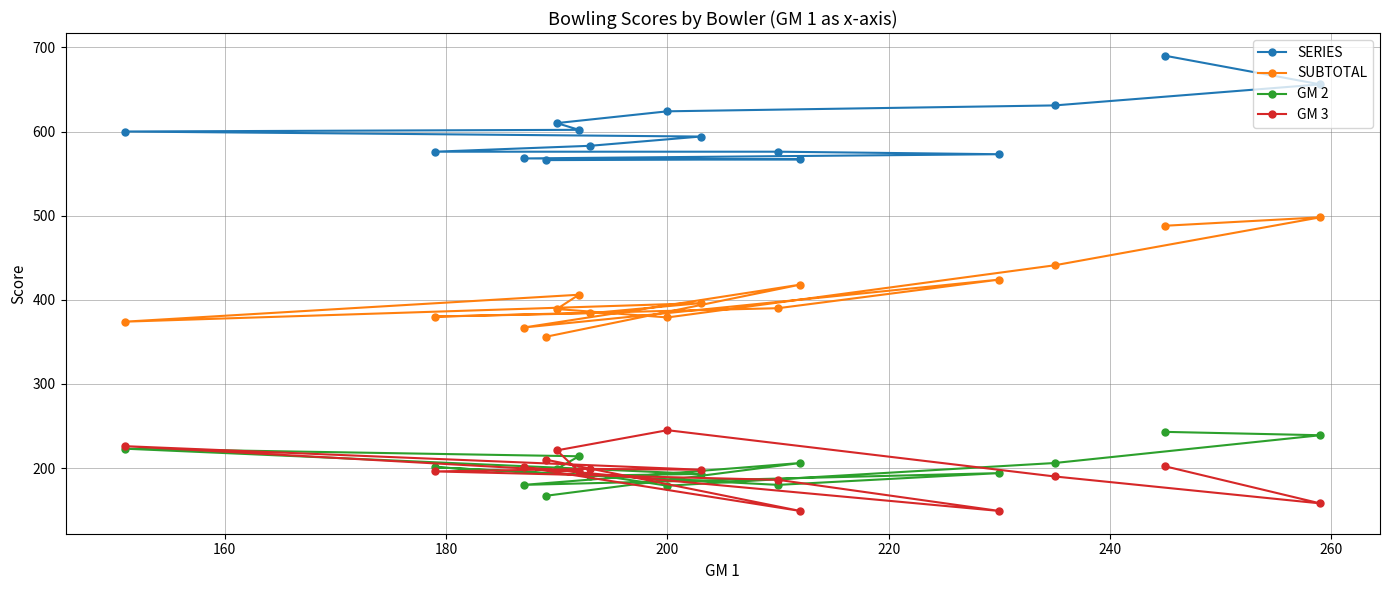

Reading left to right, what are all the values shown in this chart?

SERIES: 690	656	631	624	610	602	600	594	583	576	576	573	568	567	566
SUBTOTAL: 488	498	441	379	389	406	374	396	384	380	390	424	367	418	356
GM 2: 243	239	206	179	199	214	223	193	191	201	180	194	180	206	167
GM 3: 202	158	190	245	221	196	226	198	199	196	186	149	201	149	210